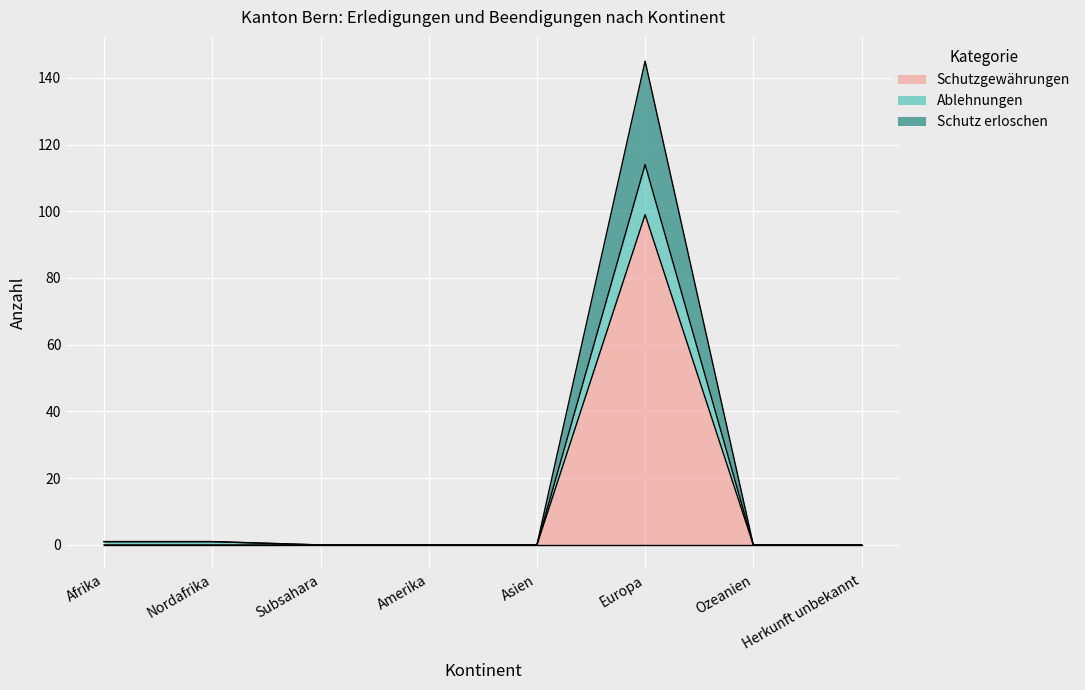

True or false: Ablehnungen and Schutzgewährungen cross at least once.

False